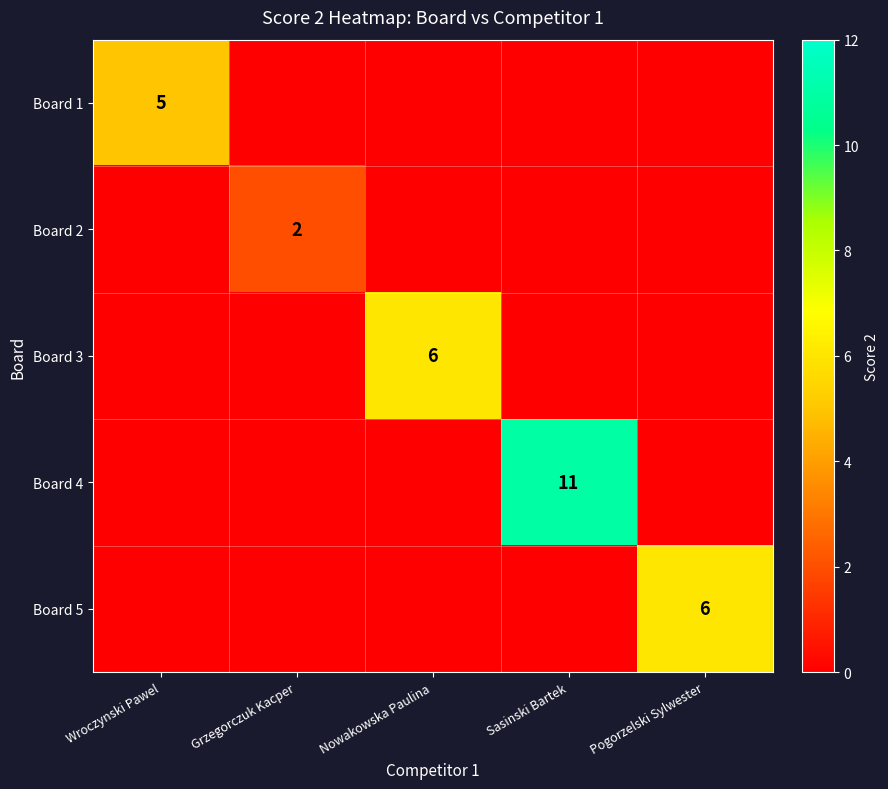

True or false: Board 2 has a value of 4 at Grzegorczuk Kacper.

False